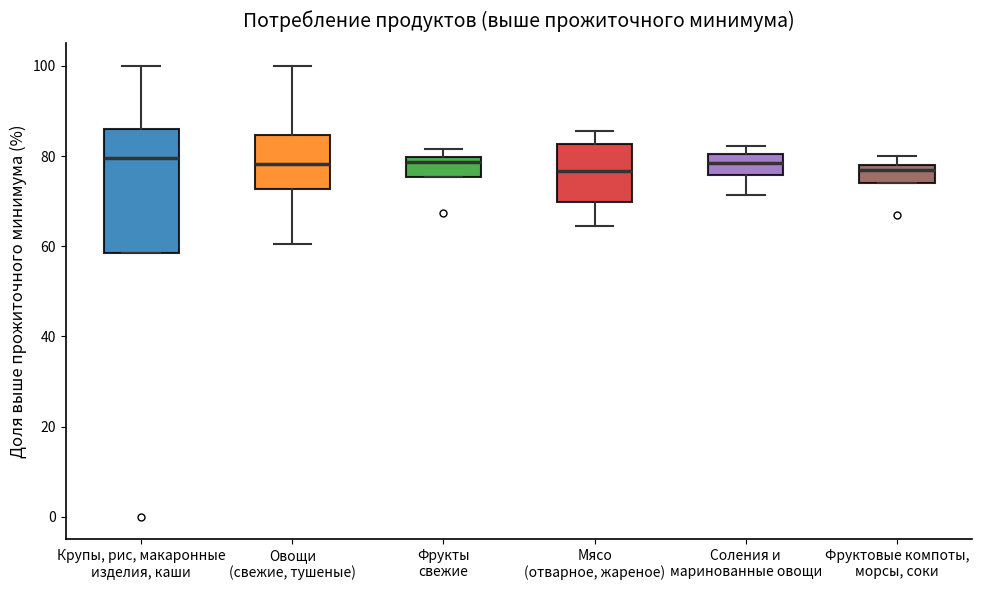

Comparing the boxes themselves (not the whiskers), which one is the tallest?

Крупы, рис, макаронные изделия, каши